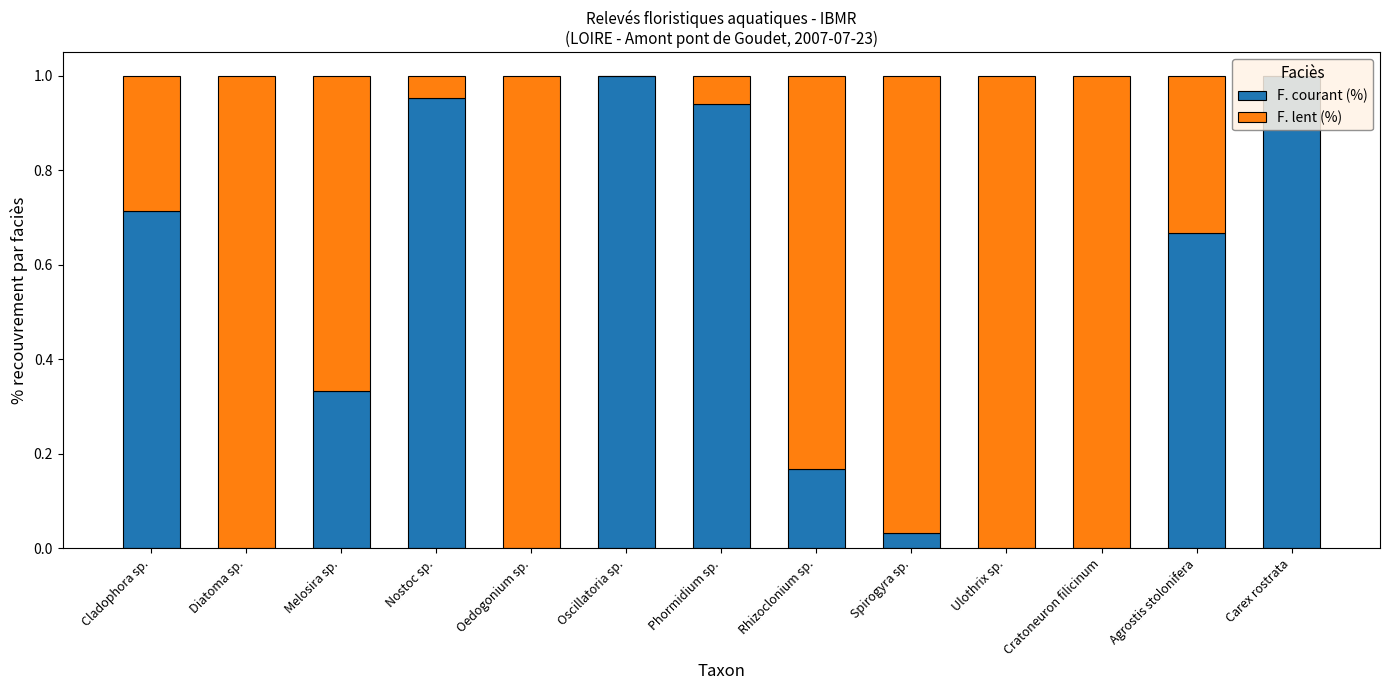

Are the bars grouped side by side (vs. stacked)?

No